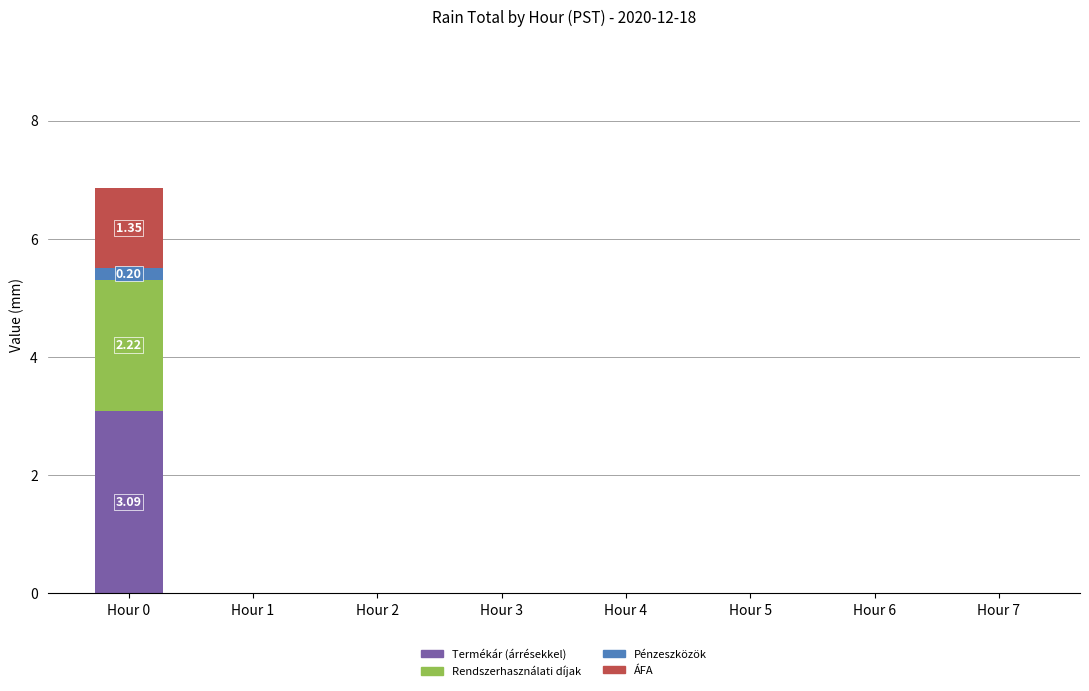

Are the bars horizontal?

No